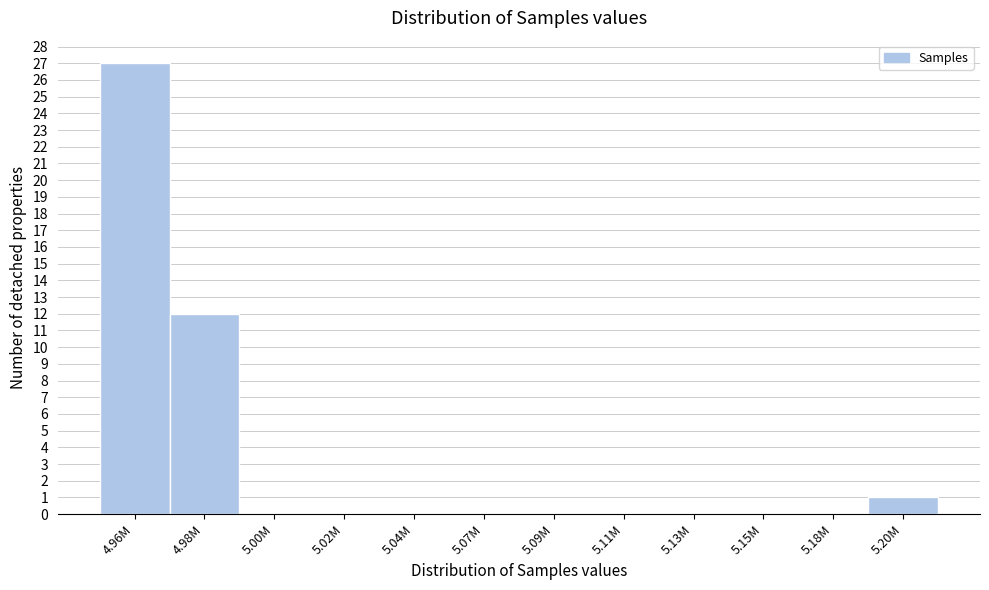

Reading right to left, list all the values displayed in this chart.

5.20M=1	5.18M=0	5.15M=0	5.13M=0	5.11M=0	5.09M=0	5.07M=0	5.04M=0	5.02M=0	5.00M=0	4.98M=12	4.96M=27